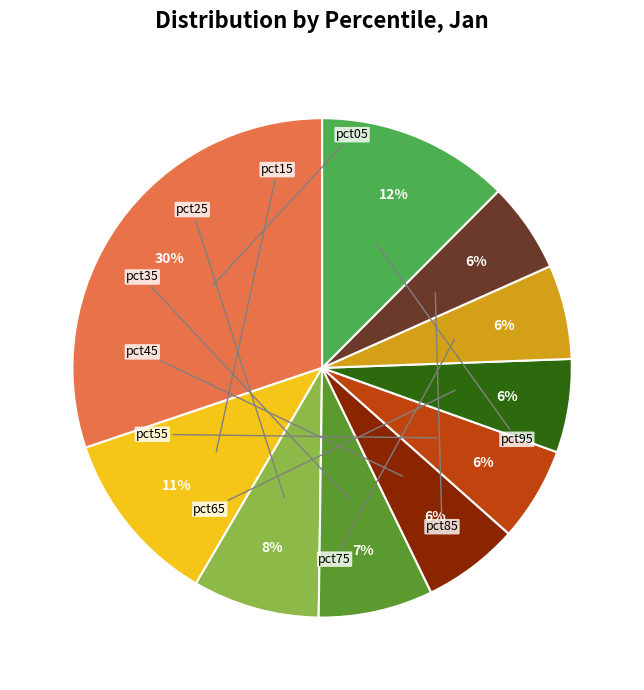

Is there a majority slice in this chart?

No